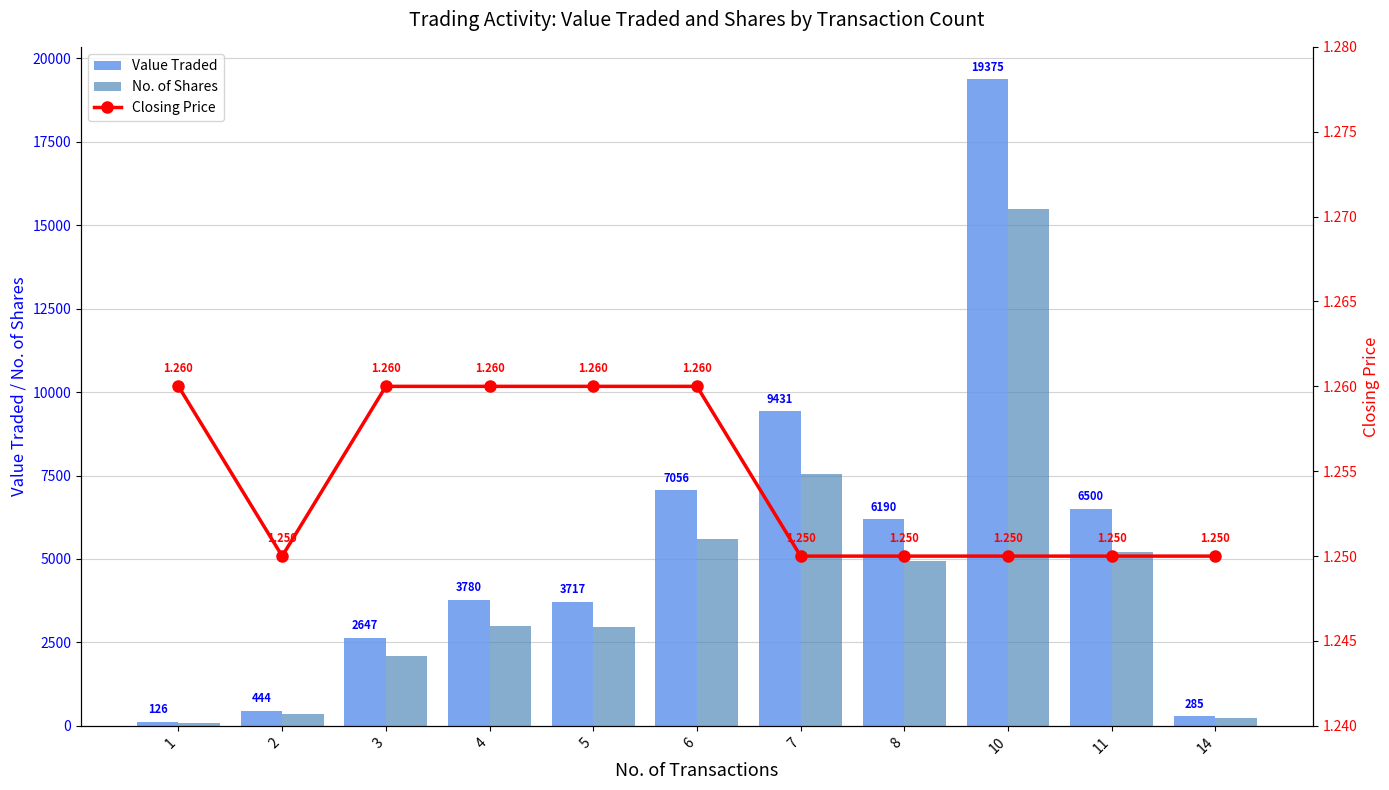

How many values in the No. of Shares series are below 3000?

5